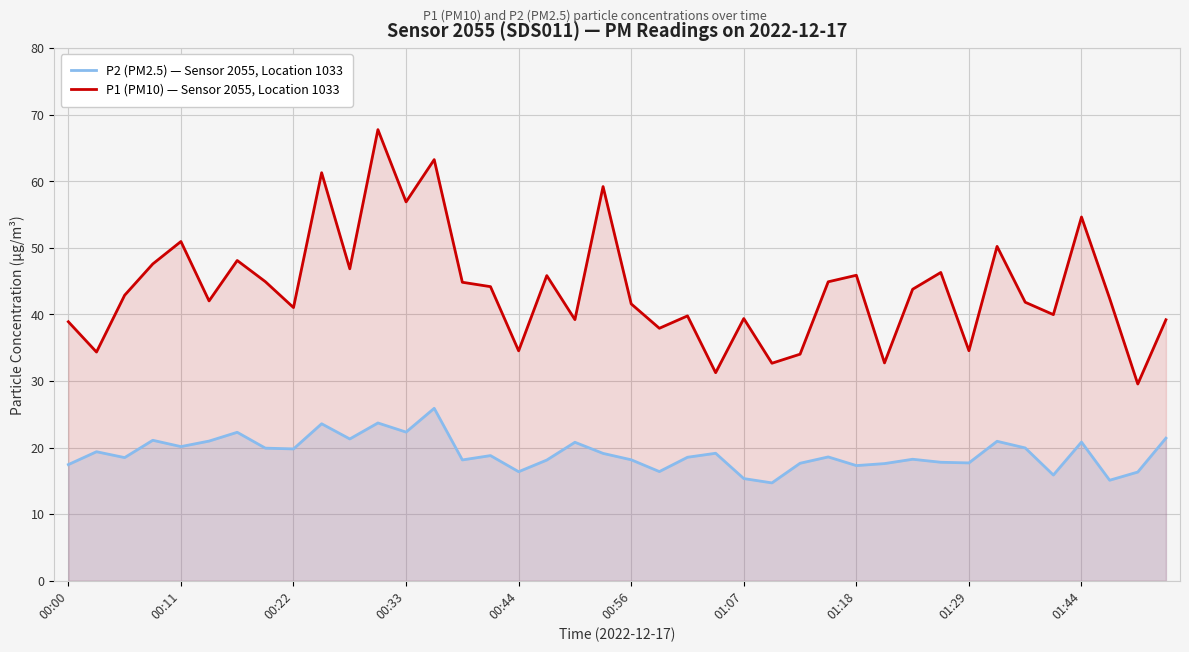

Does the chart have visible grid lines?

Yes